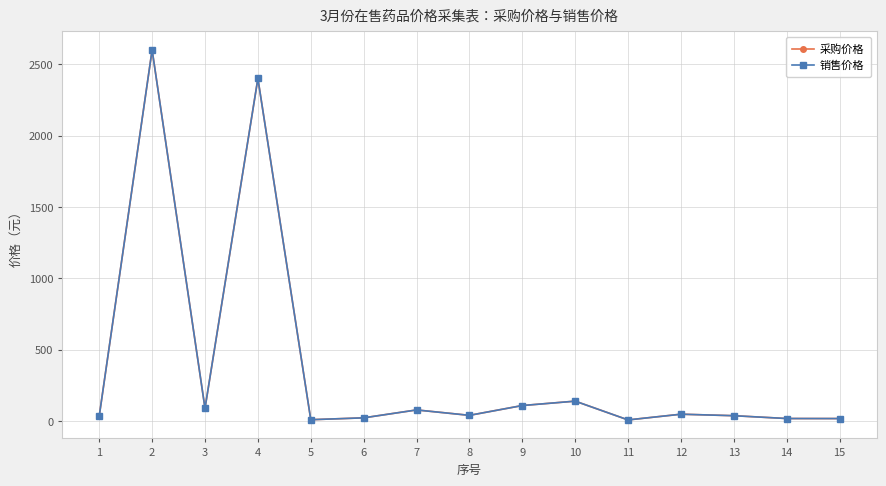

At which label does 采购价格 reach its minimum?

11